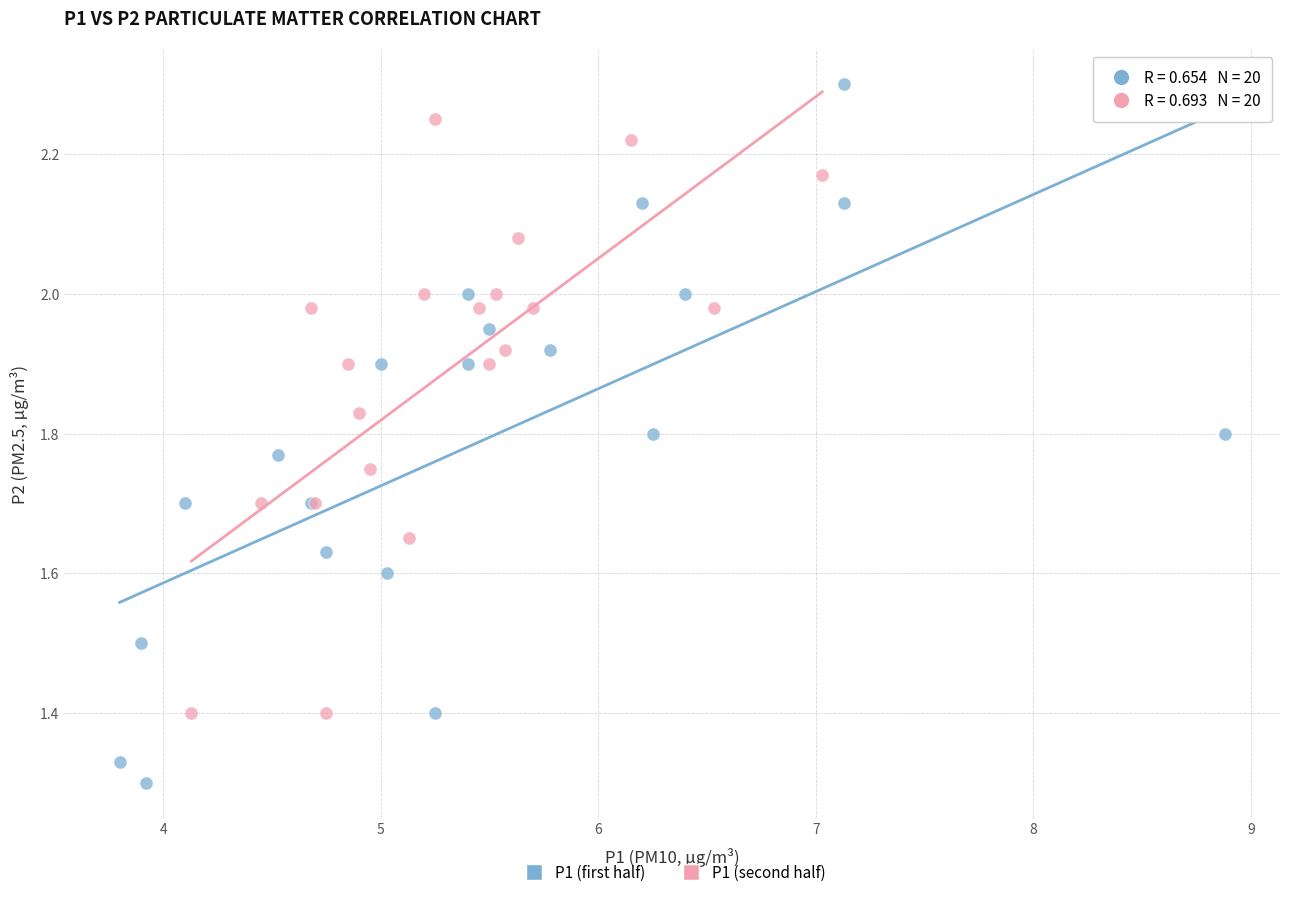

Which series has the largest Y range (max minus min)?

P1 (first half)